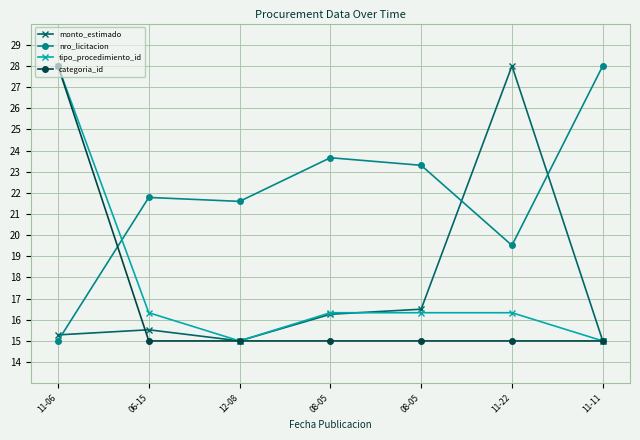

True or false: monto_estimado and tipo_procedimiento_id cross at least once.

True